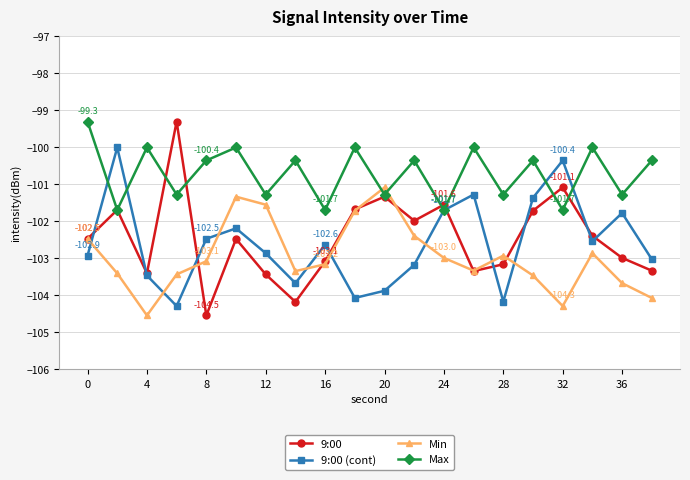

Which series has the largest total across all categories?

Max